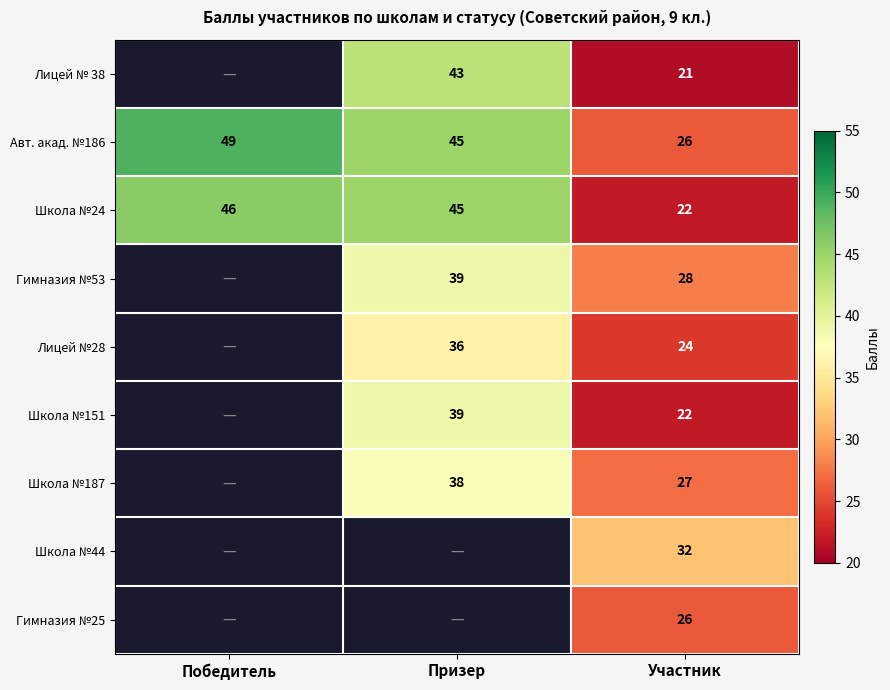

Is it true that Лицей №28 equals 52.3 at Призер?

False